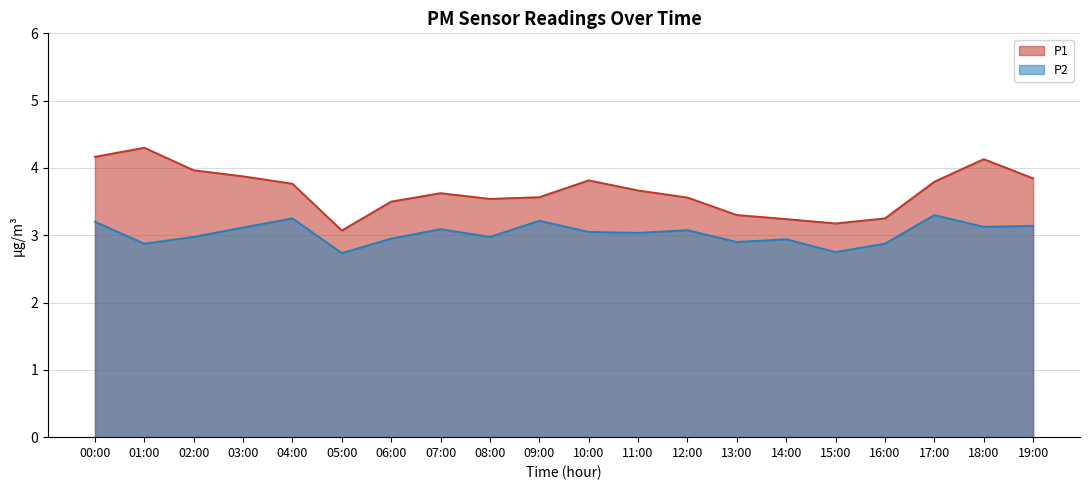

How many distinct data groups are displayed?

2